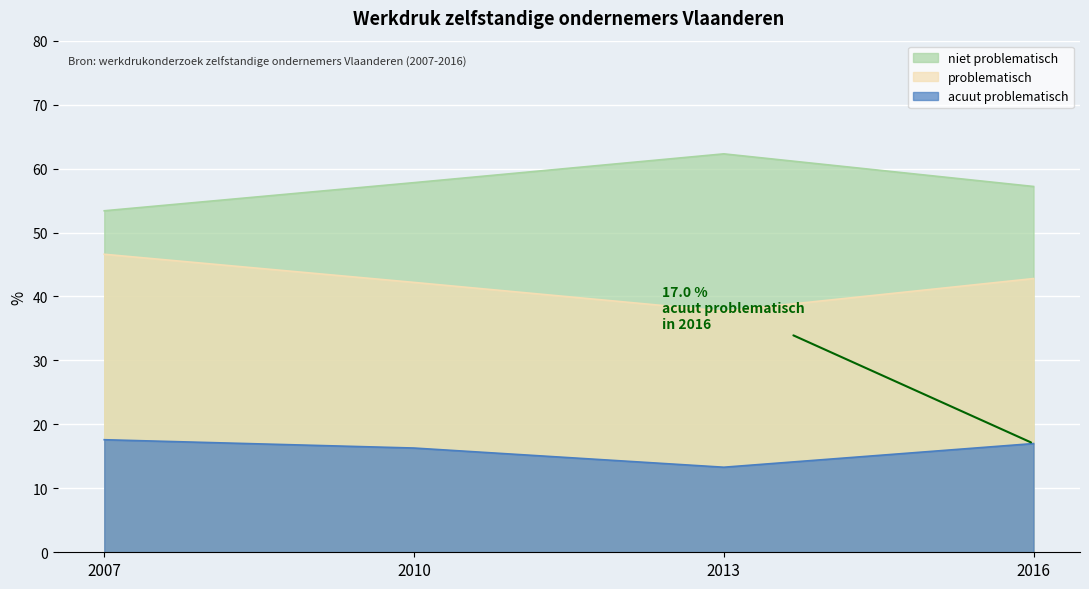

What is the minimum value shown in the chart?

13.3